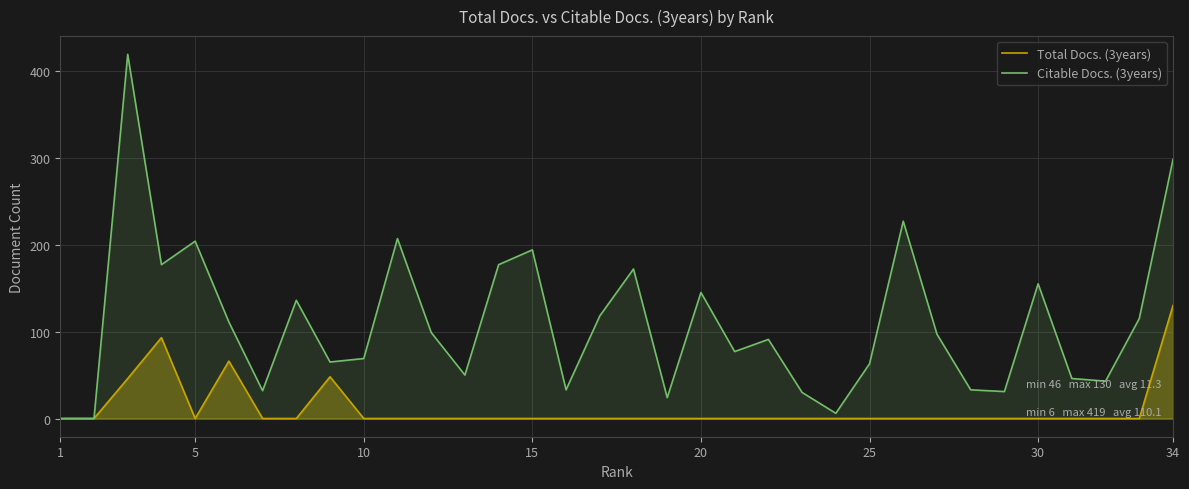

Rank the series at 20 from lowest to highest value.

Total Docs. (3years), Citable Docs. (3years)